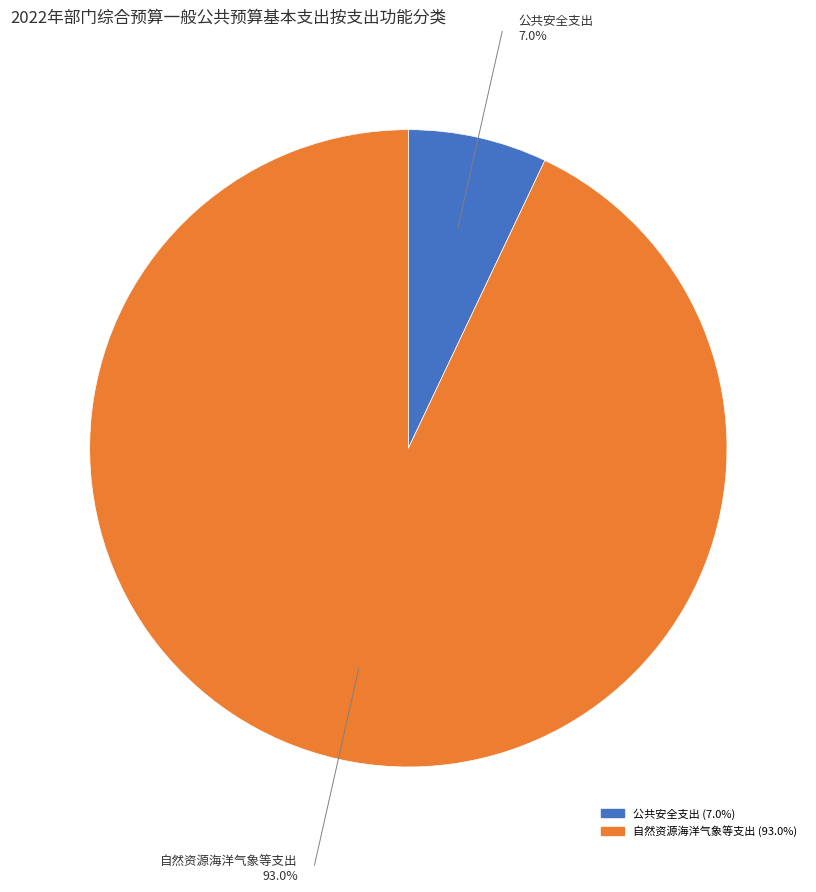

Rank the categories by value from highest to lowest.

自然资源海洋气象等支出, 公共安全支出